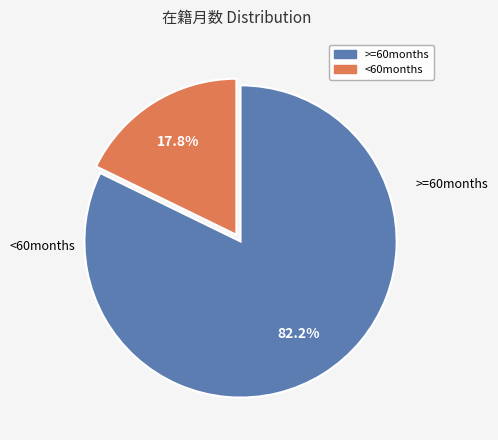

Does any single category account for the majority?

Yes